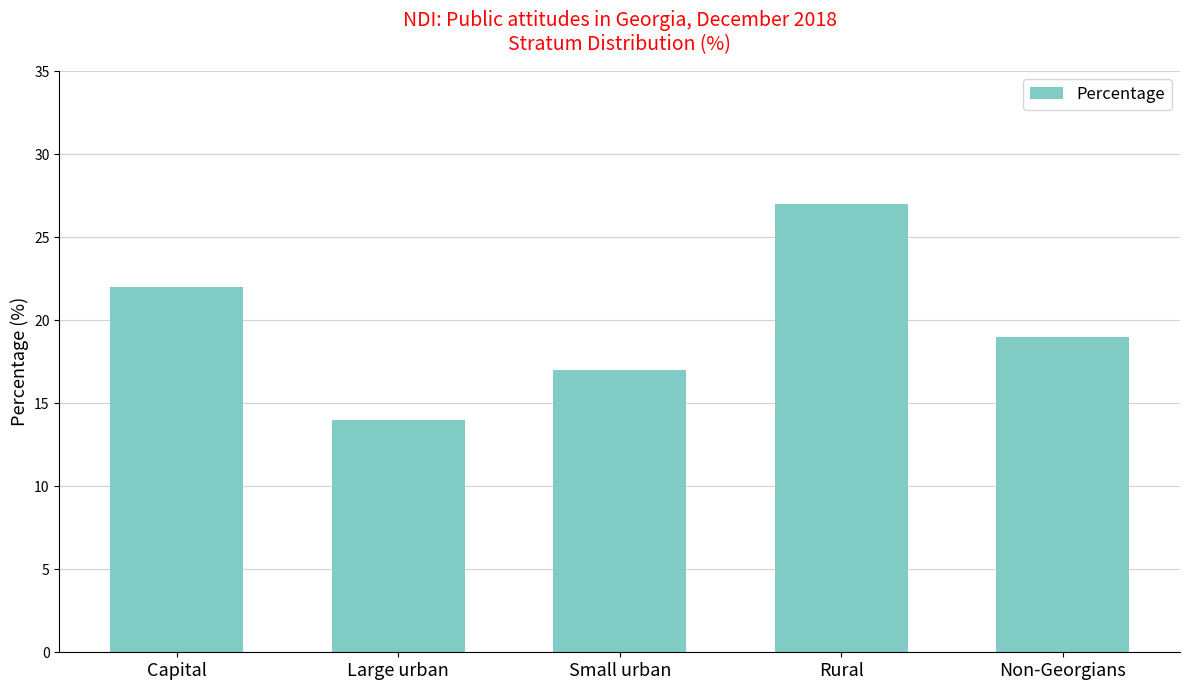

How many data points are less than 19?

2